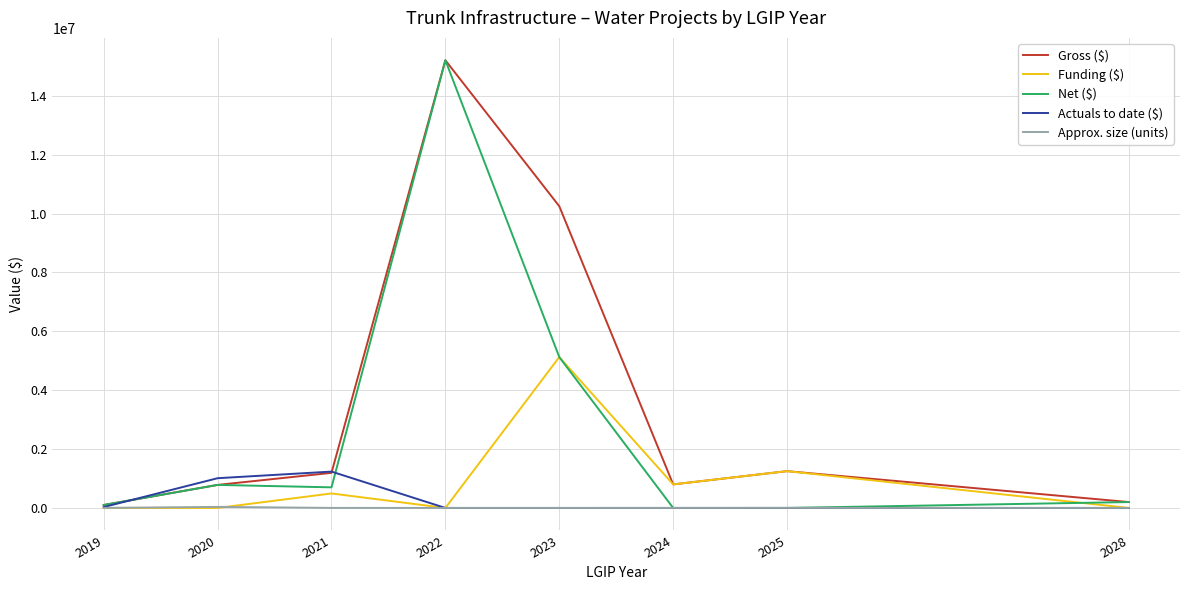

Which series changed the most between 2023 and 2028?

Gross ($)